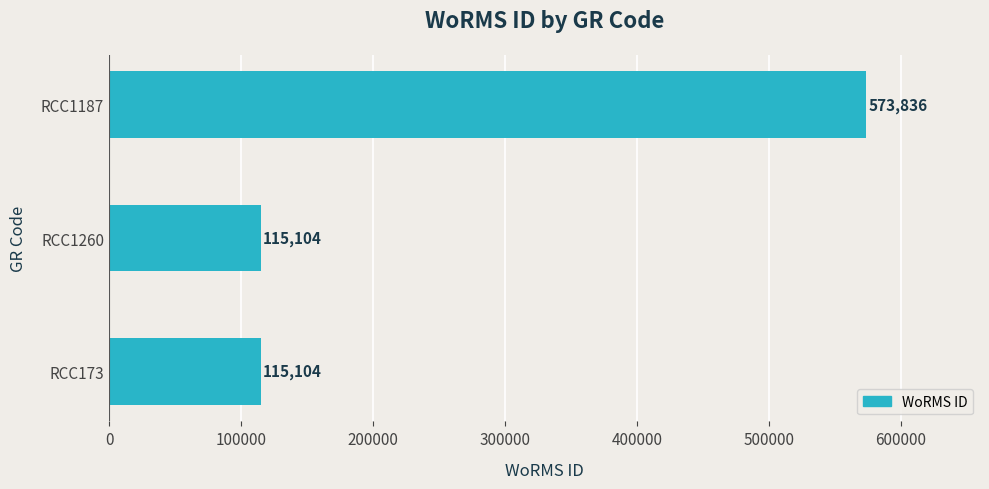

How many values exceed 115104?

1